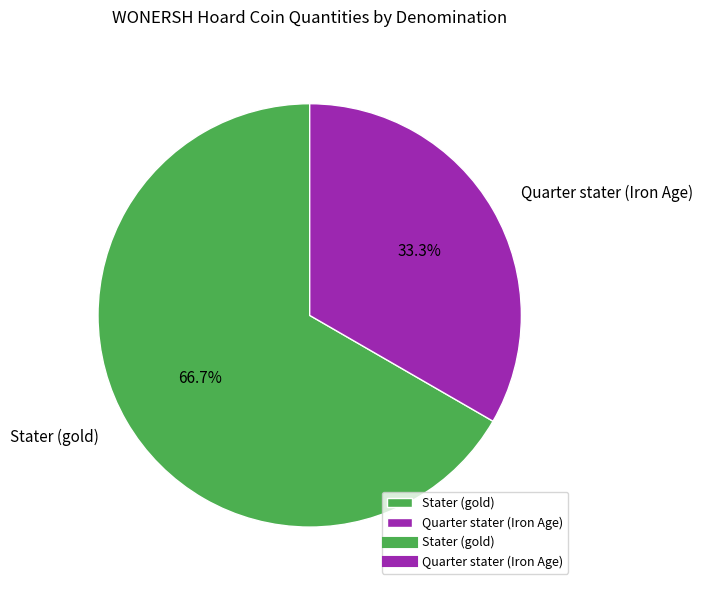

To the nearest percent, what percentage of the pie is Stater (gold)?

67%